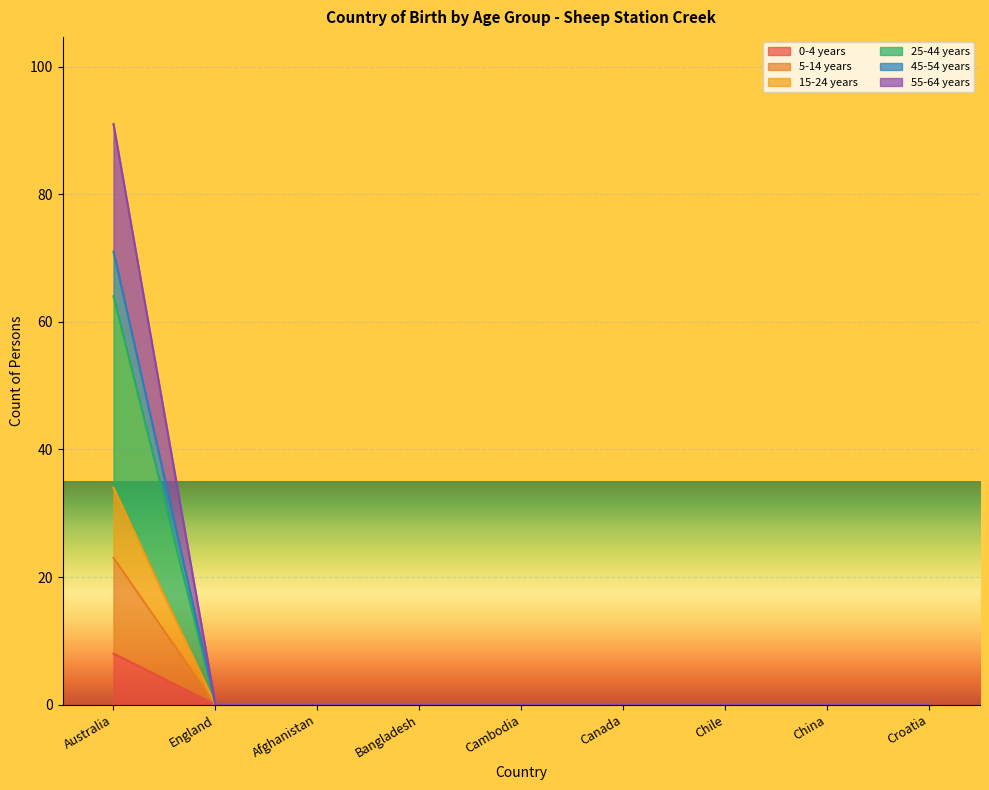

At which category is the sum across all series the highest?

Australia